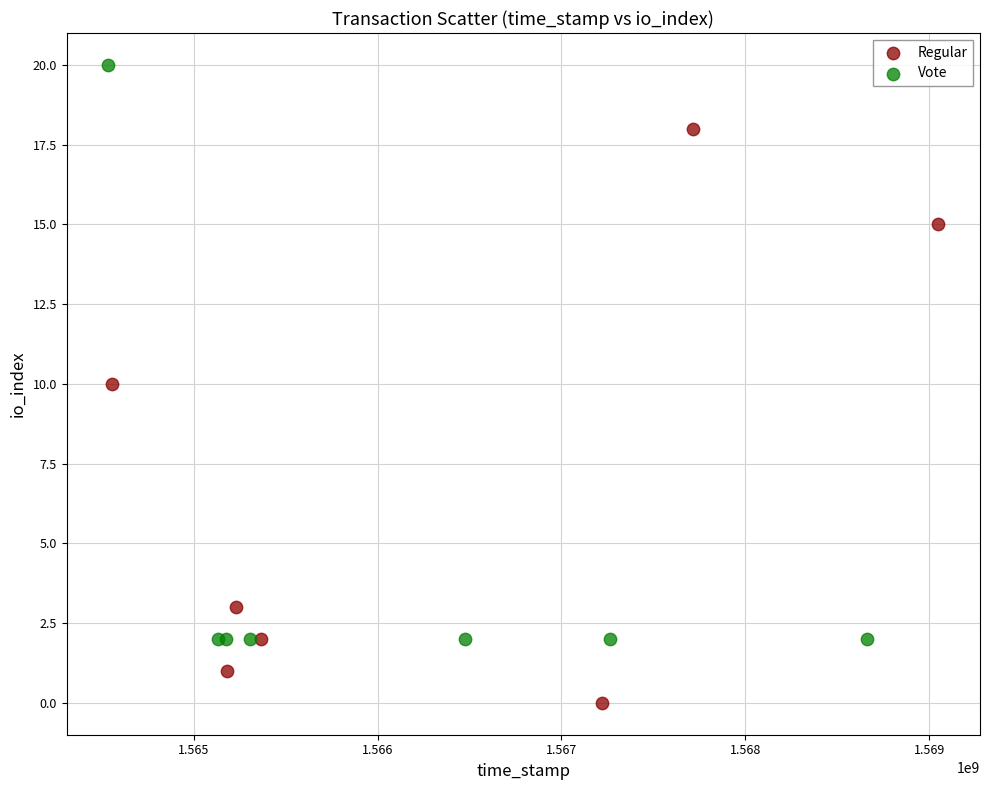

Which series reaches the minimum Y coordinate?

Regular